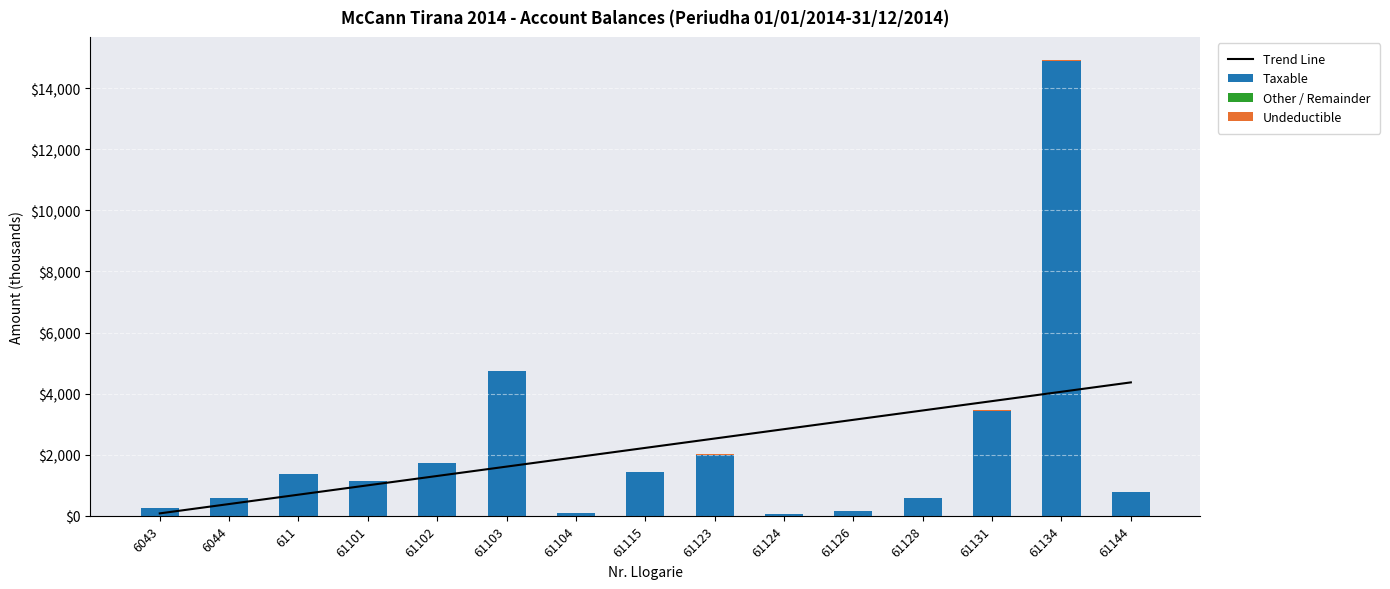

What position from the left is 61115?

8